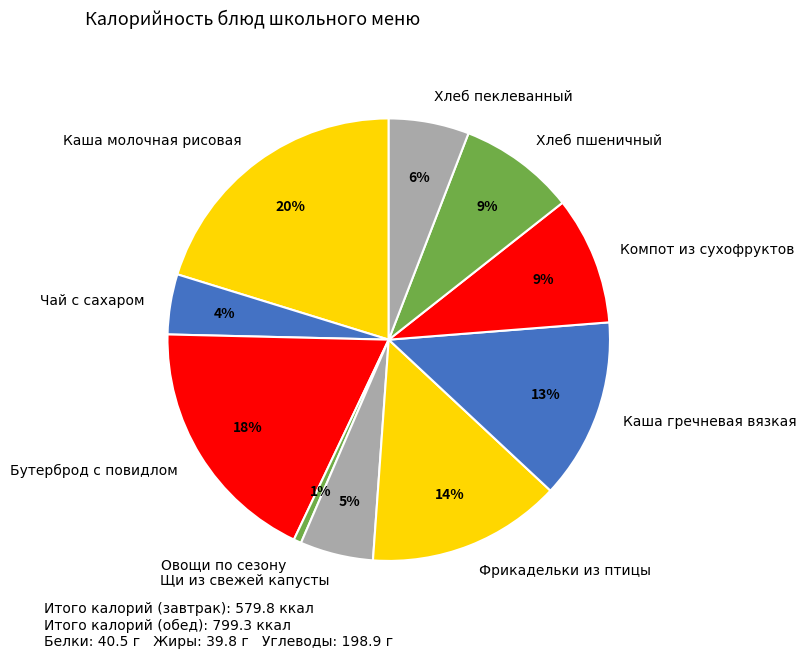

Approximately how many times larger is the value at Каша гречневая вязкая compared to Бутерброд с повидлом?

0.7